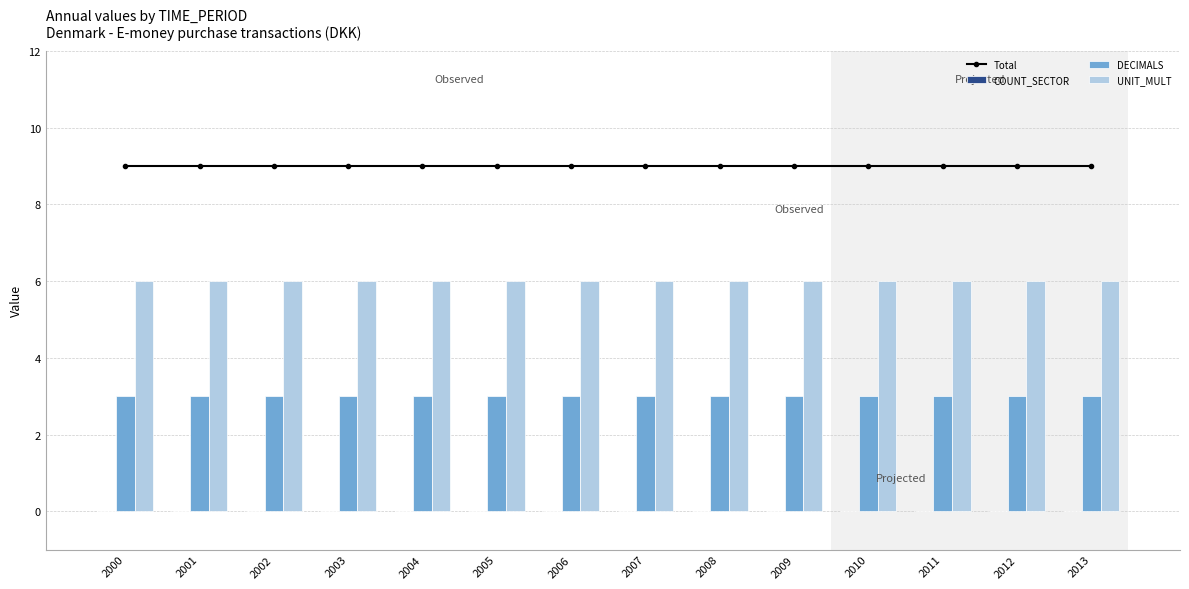

List the series in order of their overall mean, lowest first.

COUNT_SECTOR, DECIMALS, UNIT_MULT, Total